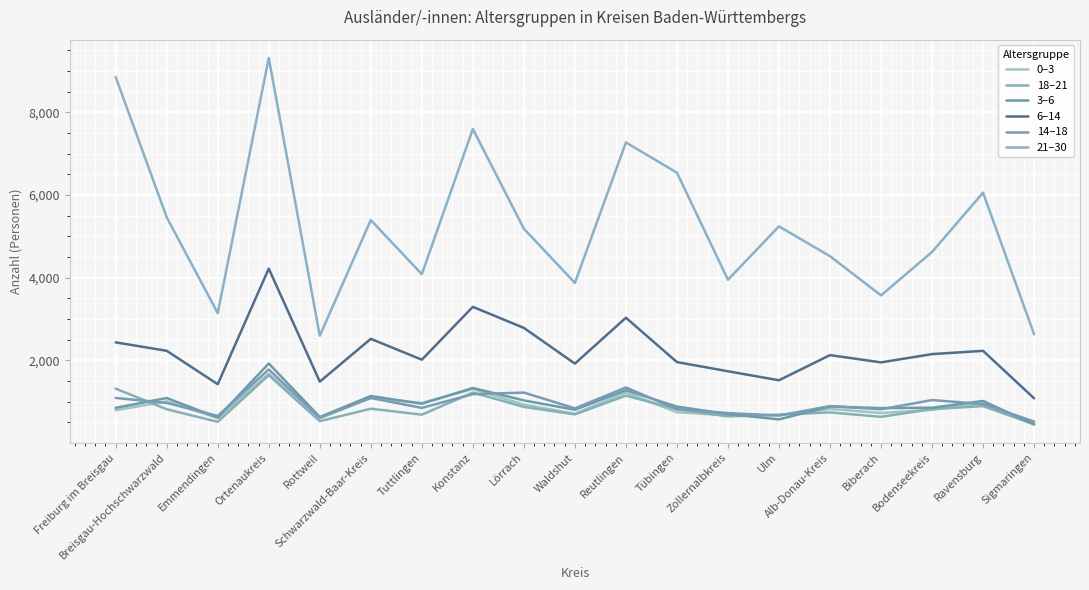

At which category does 18–21 reach its first local peak?

Ortenaukreis